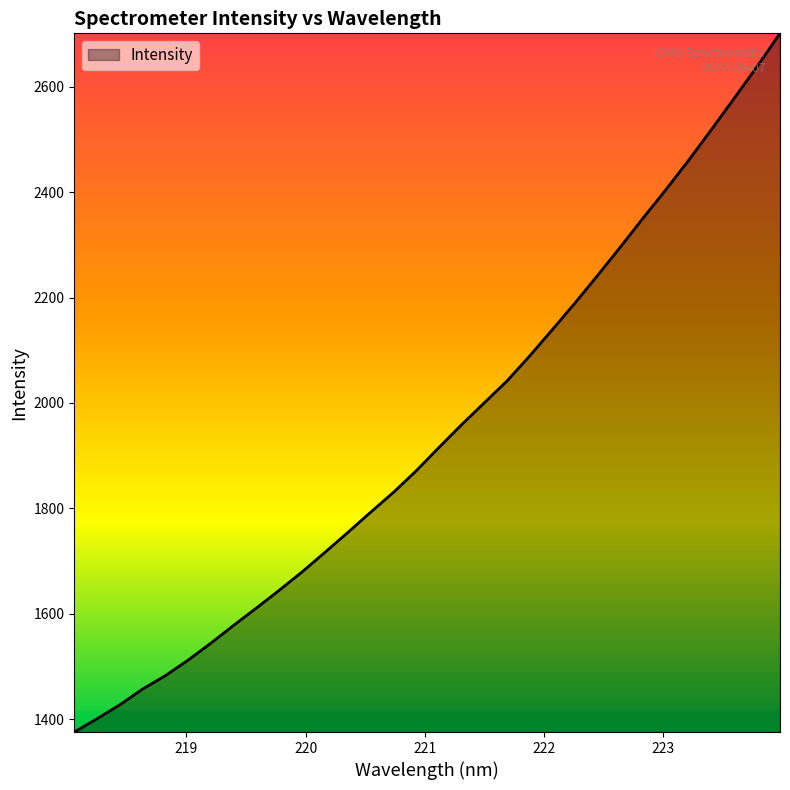

What is the smallest value displayed?

1375.5